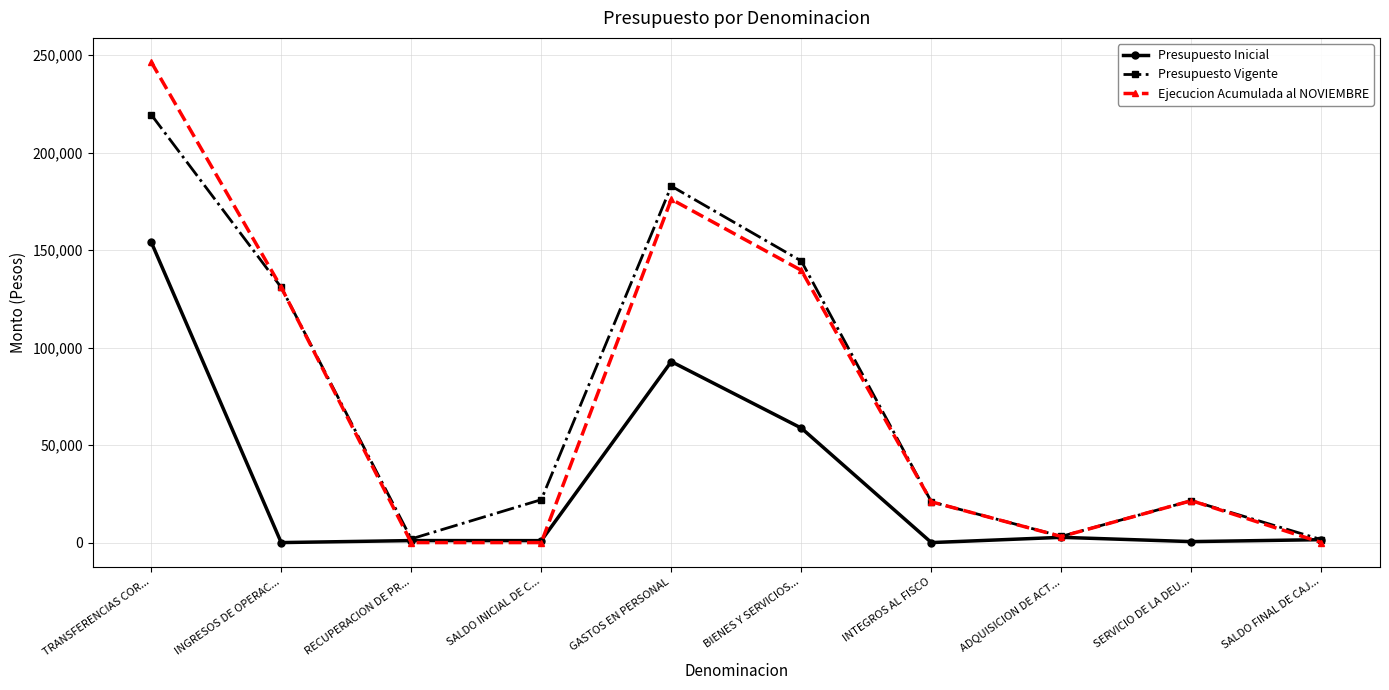

True or false: Presupuesto Vigente has a value of 1894 at RECUPERACION DE PR....

True